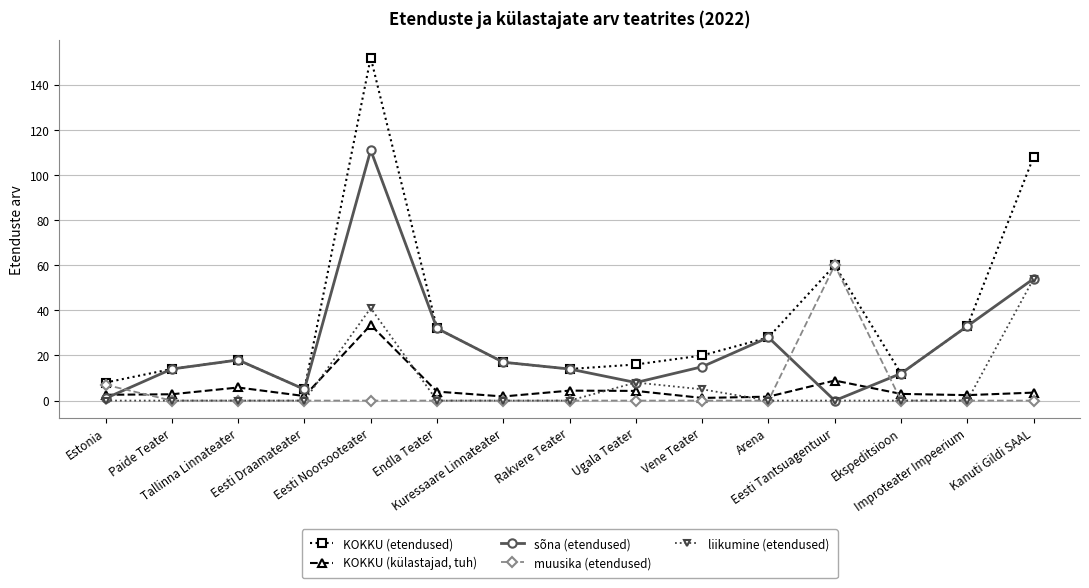

Is the value of muusika (etendused) at Eesti Noorsooteater greater than the value of sõna (etendused) at Paide Teater?

No